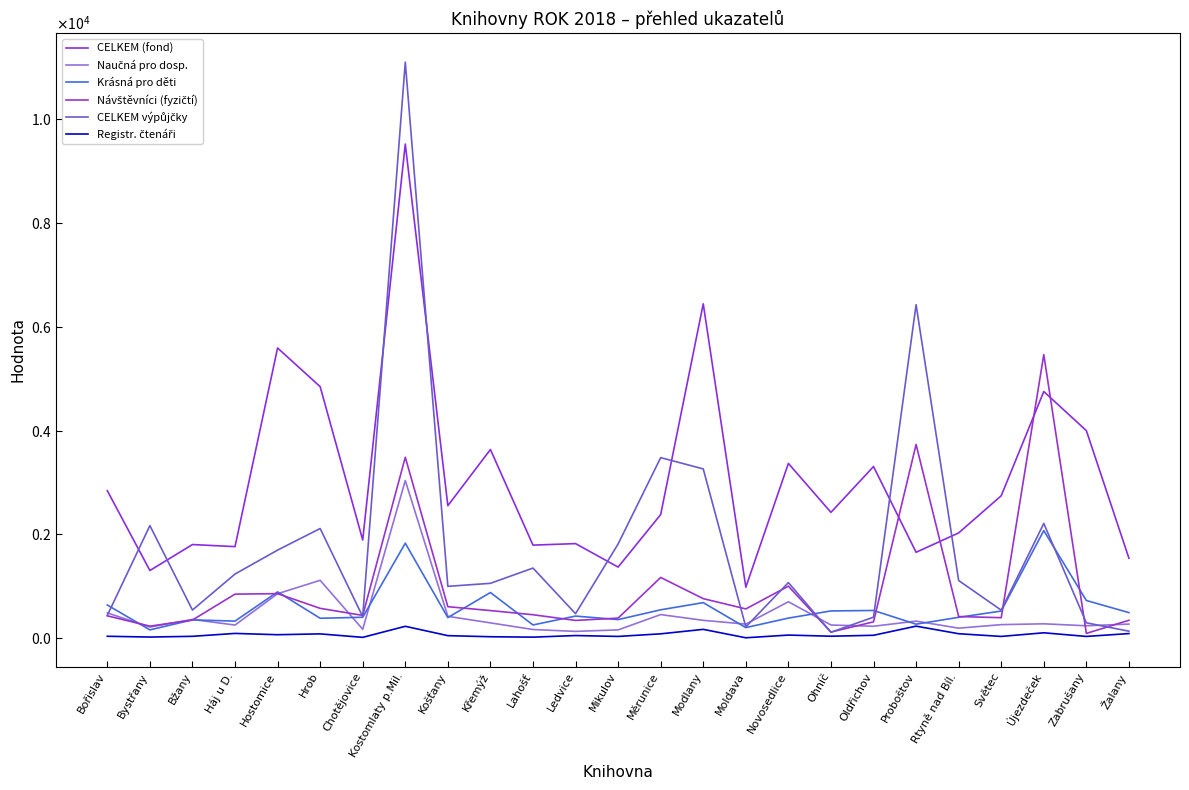

After their last crossing, which series has the higher values: Návštěvníci (fyzičtí) or CELKEM výpůjčky?

Návštěvníci (fyzičtí)